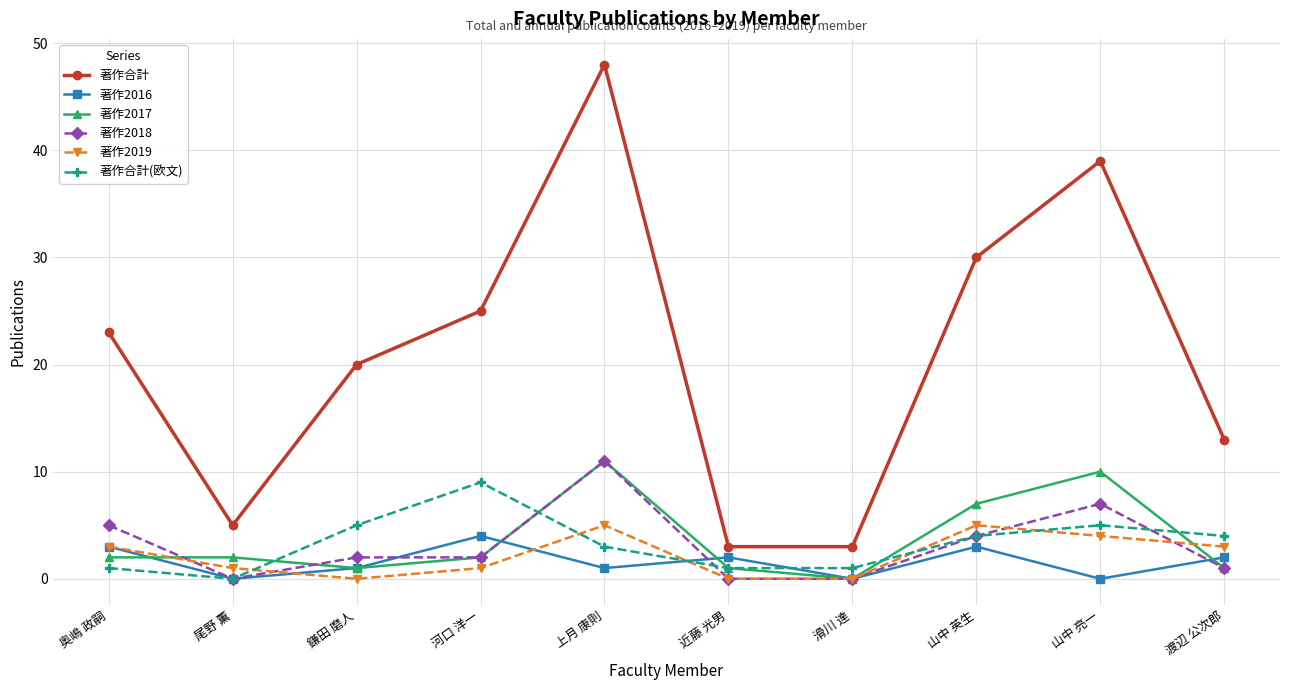

Reading left to right, transcribe all the data shown in this chart.

著作合計: 奥嶋 政嗣=23	尾野 薫=5	鎌田 磨人=20	河口 洋一=25	上月 康則=48	近藤 光男=3	滑川 達=3	山中 英生=30	山中 亮一=39	渡辺 公次郎=13
著作2016: 奥嶋 政嗣=3	尾野 薫=0	鎌田 磨人=1	河口 洋一=4	上月 康則=1	近藤 光男=2	滑川 達=0	山中 英生=3	山中 亮一=0	渡辺 公次郎=2
著作2017: 奥嶋 政嗣=2	尾野 薫=2	鎌田 磨人=1	河口 洋一=2	上月 康則=11	近藤 光男=1	滑川 達=0	山中 英生=7	山中 亮一=10	渡辺 公次郎=1
著作2018: 奥嶋 政嗣=5	尾野 薫=0	鎌田 磨人=2	河口 洋一=2	上月 康則=11	近藤 光男=0	滑川 達=0	山中 英生=4	山中 亮一=7	渡辺 公次郎=1
著作2019: 奥嶋 政嗣=3	尾野 薫=1	鎌田 磨人=0	河口 洋一=1	上月 康則=5	近藤 光男=0	滑川 達=0	山中 英生=5	山中 亮一=4	渡辺 公次郎=3
著作合計(欧文): 奥嶋 政嗣=1	尾野 薫=0	鎌田 磨人=5	河口 洋一=9	上月 康則=3	近藤 光男=1	滑川 達=1	山中 英生=4	山中 亮一=5	渡辺 公次郎=4